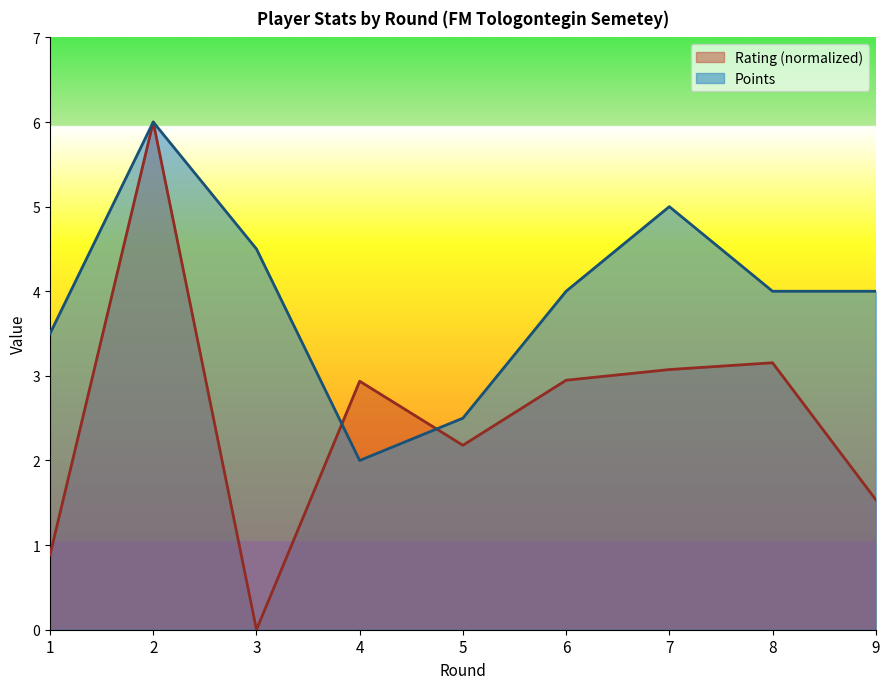

Count the Points values in the range 3 to 4.

4